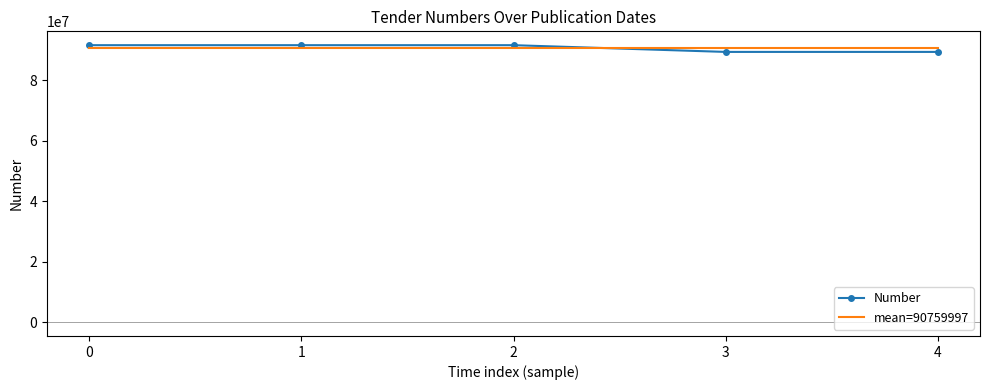

What is the difference between the maximum and minimum values in the Number series?

2227213.0